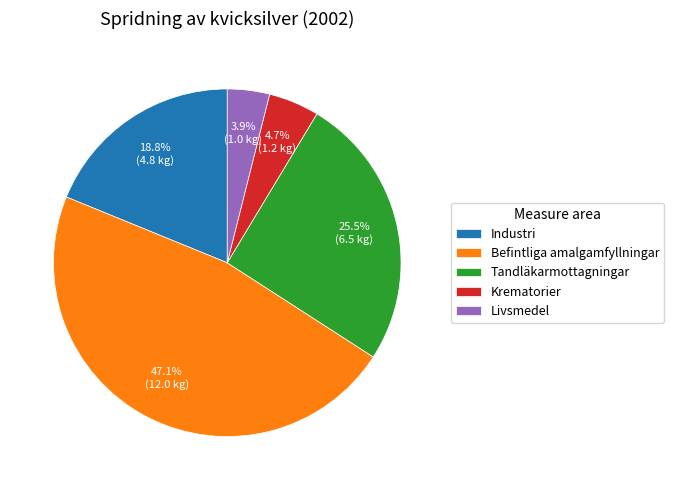

How many slices are in this pie chart?

5